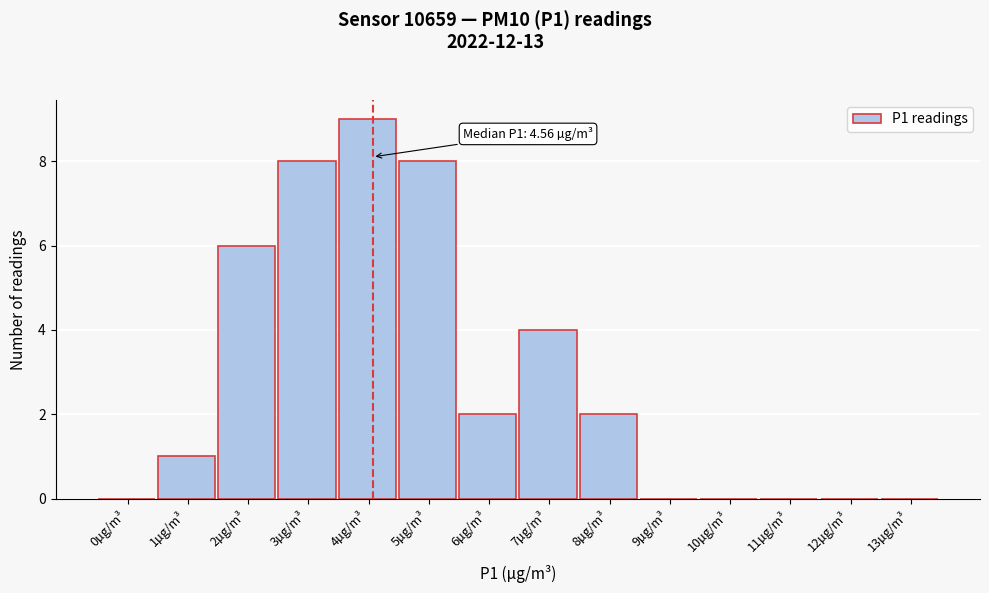

Reading right to left, list all the values displayed in this chart.

13µg/m³=0	12µg/m³=0	11µg/m³=0	10µg/m³=0	9µg/m³=0	8µg/m³=2	7µg/m³=4	6µg/m³=2	5µg/m³=8	4µg/m³=9	3µg/m³=8	2µg/m³=6	1µg/m³=1	0µg/m³=0